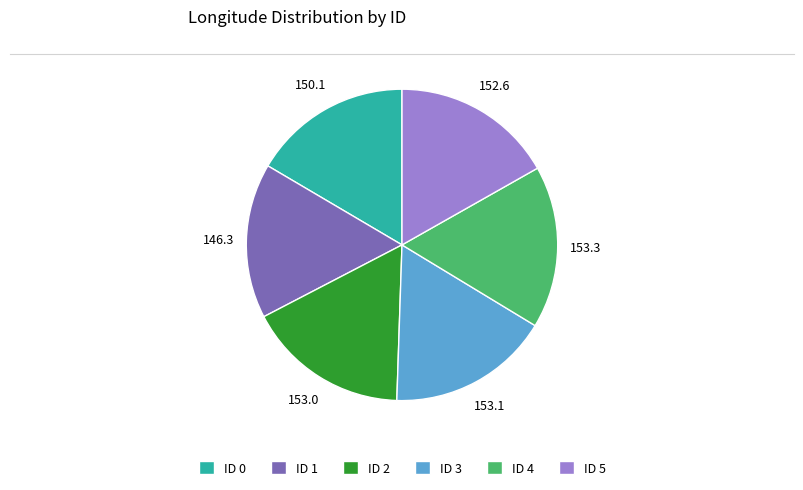

Is ID 5 the majority of the pie?

No